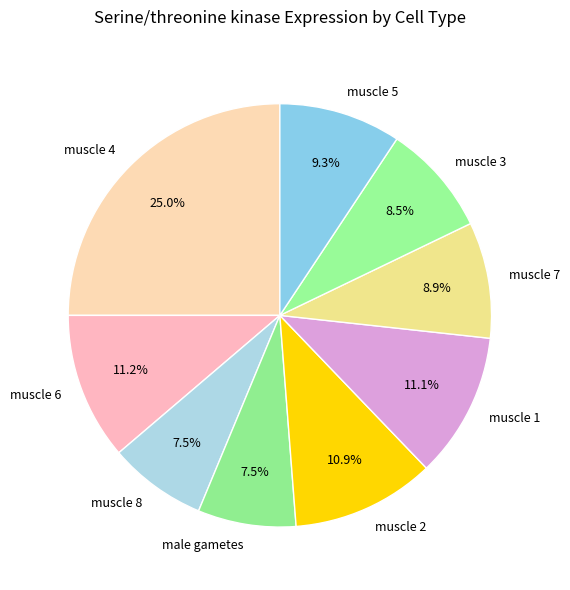

Which has a higher value, muscle 1 or male gametes?

muscle 1